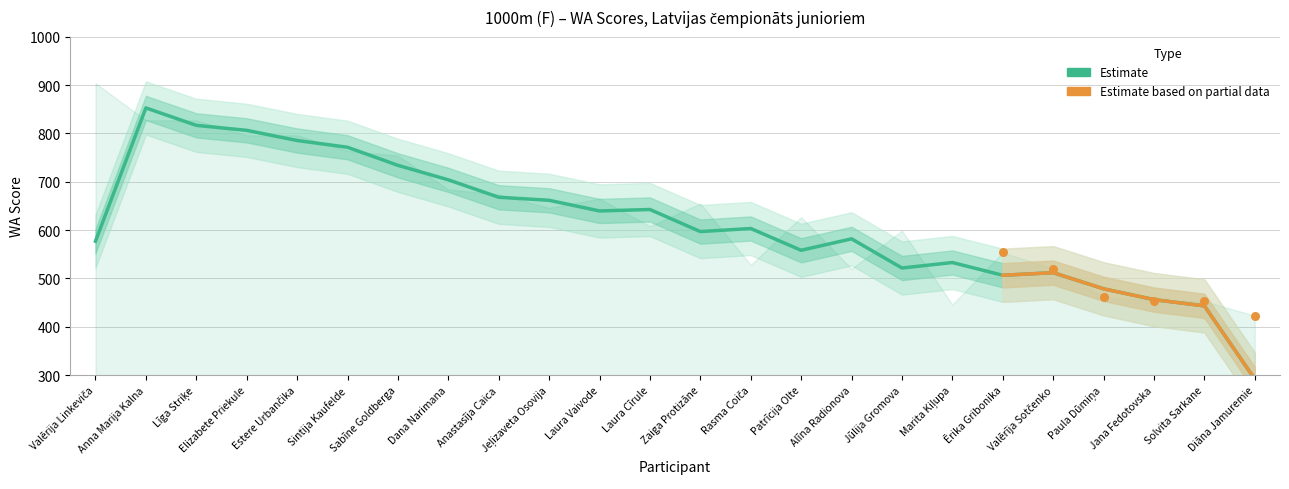

Approximately how many times larger is the value at Laura Vaivode compared to Solvita Sarkane?

1.5